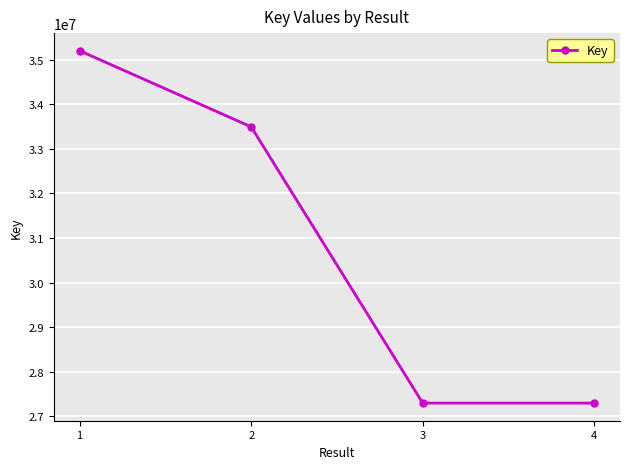

At which label is the value closest to 31249803?

2